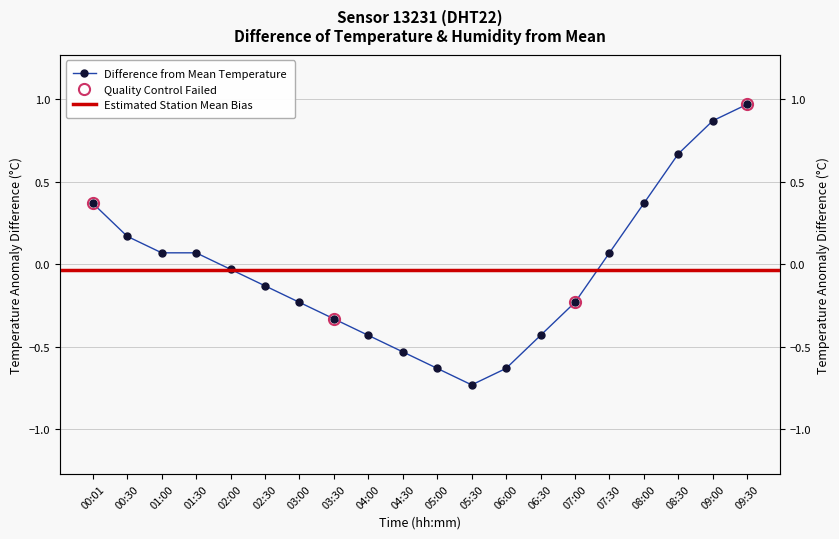

The value at 05:30 is -1.0. True or false?

False